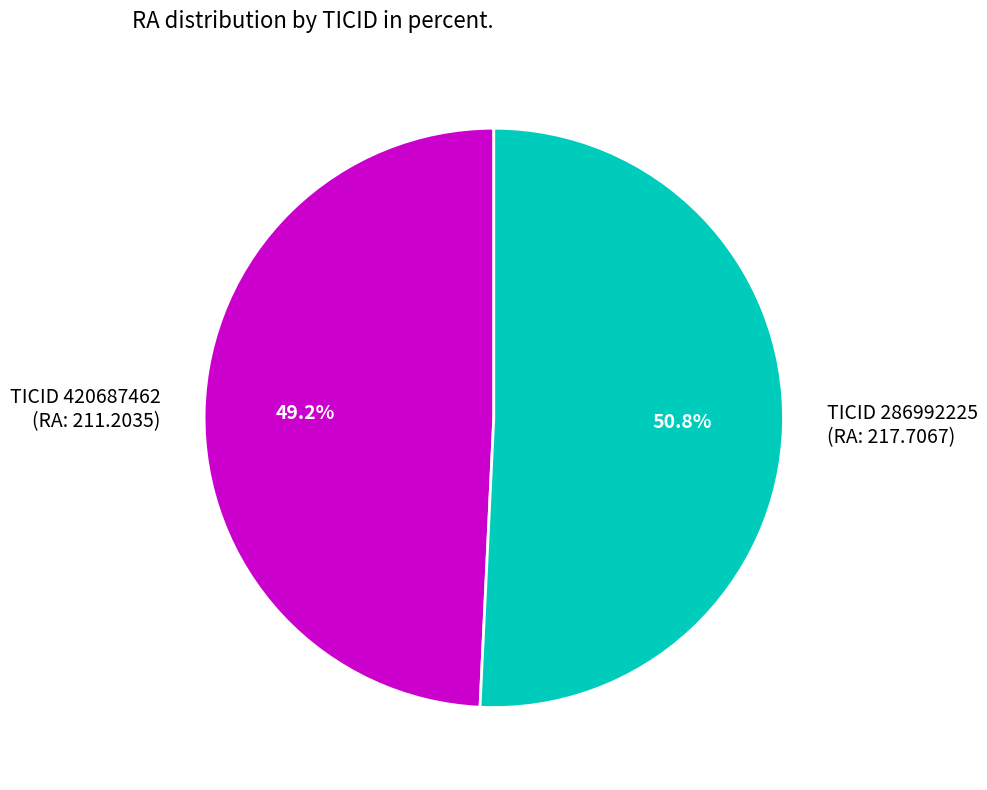

Does any single category account for the majority?

Yes